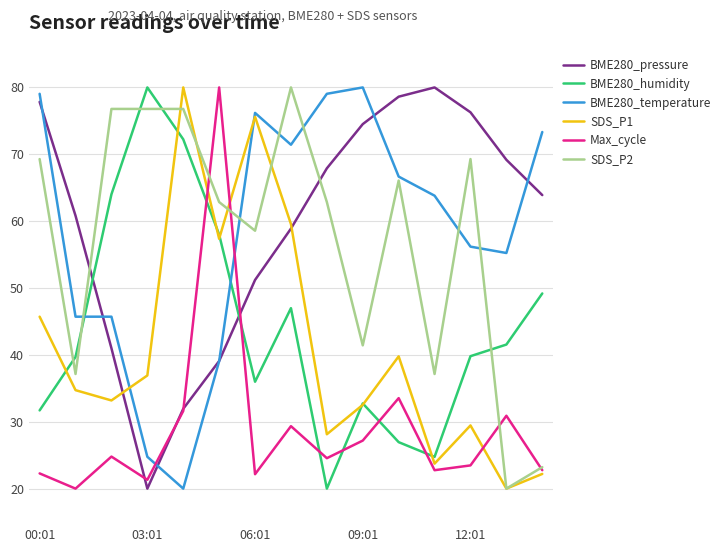

At how many categories does at least one series exceed 56?

15